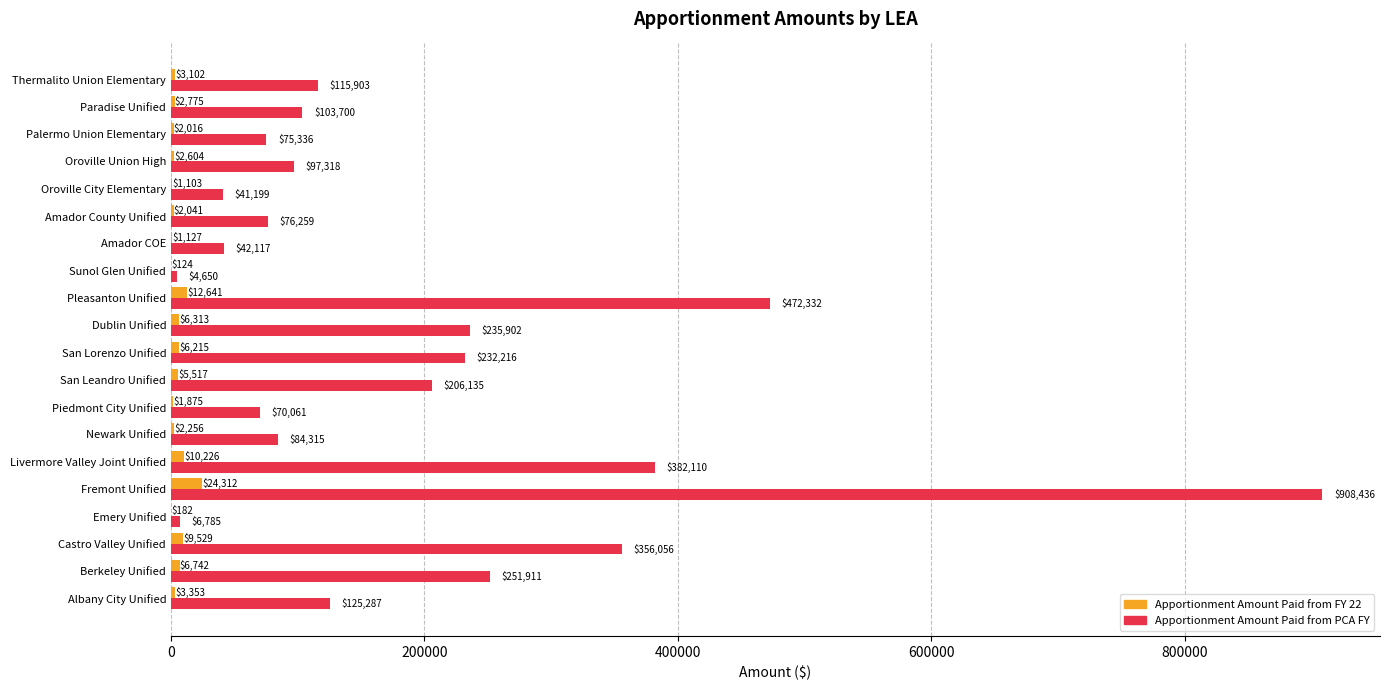

What is the sum of the Apportionment Amount Paid from FY 22 values at Castro Valley Unified and Albany City Unified?

12882